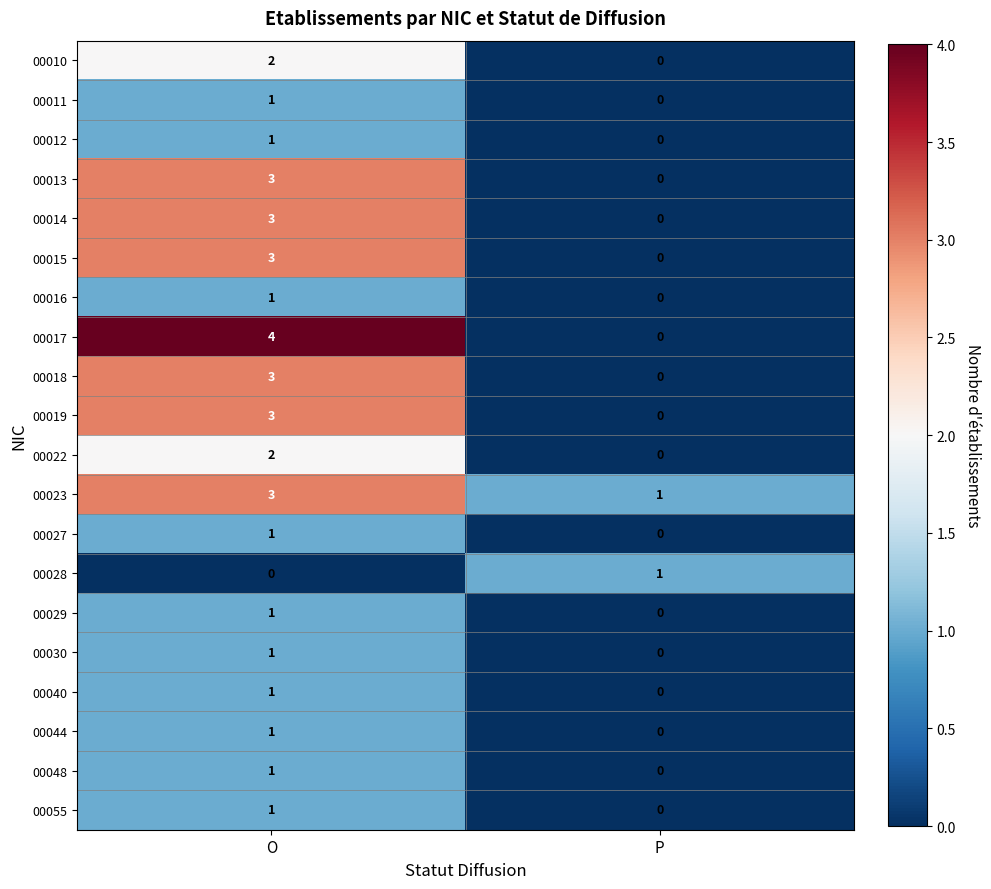

List the labels in order of 00016 value, smallest first.

P, O